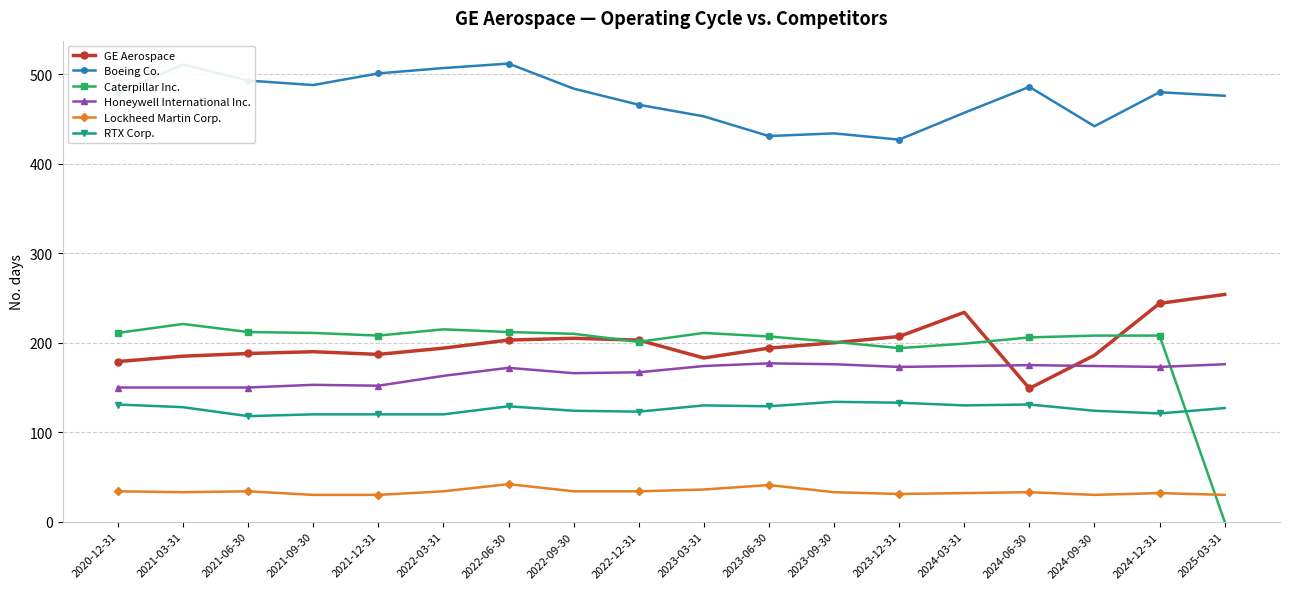

Which series has the widest spread of values?

Caterpillar Inc.